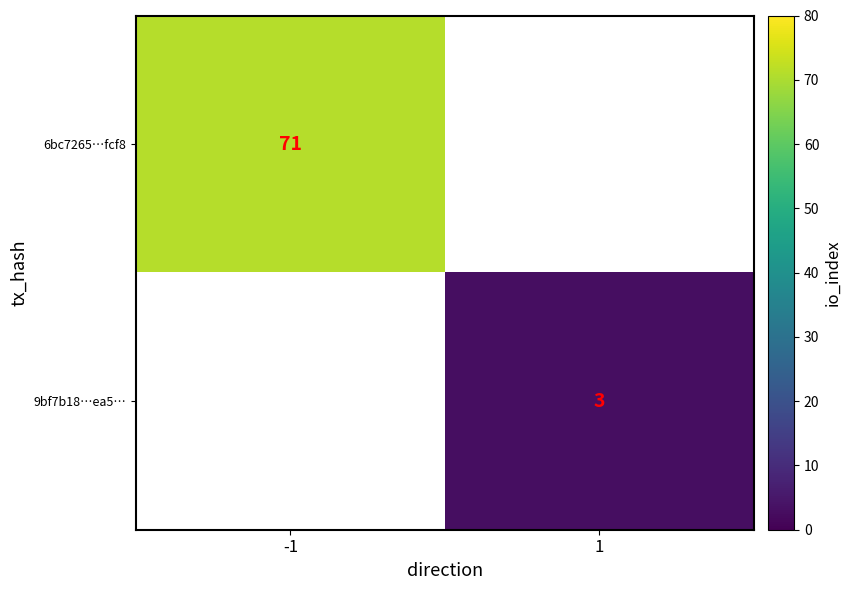

The value of 6bc7265…fcf8 at -1 is 121. True or false?

False